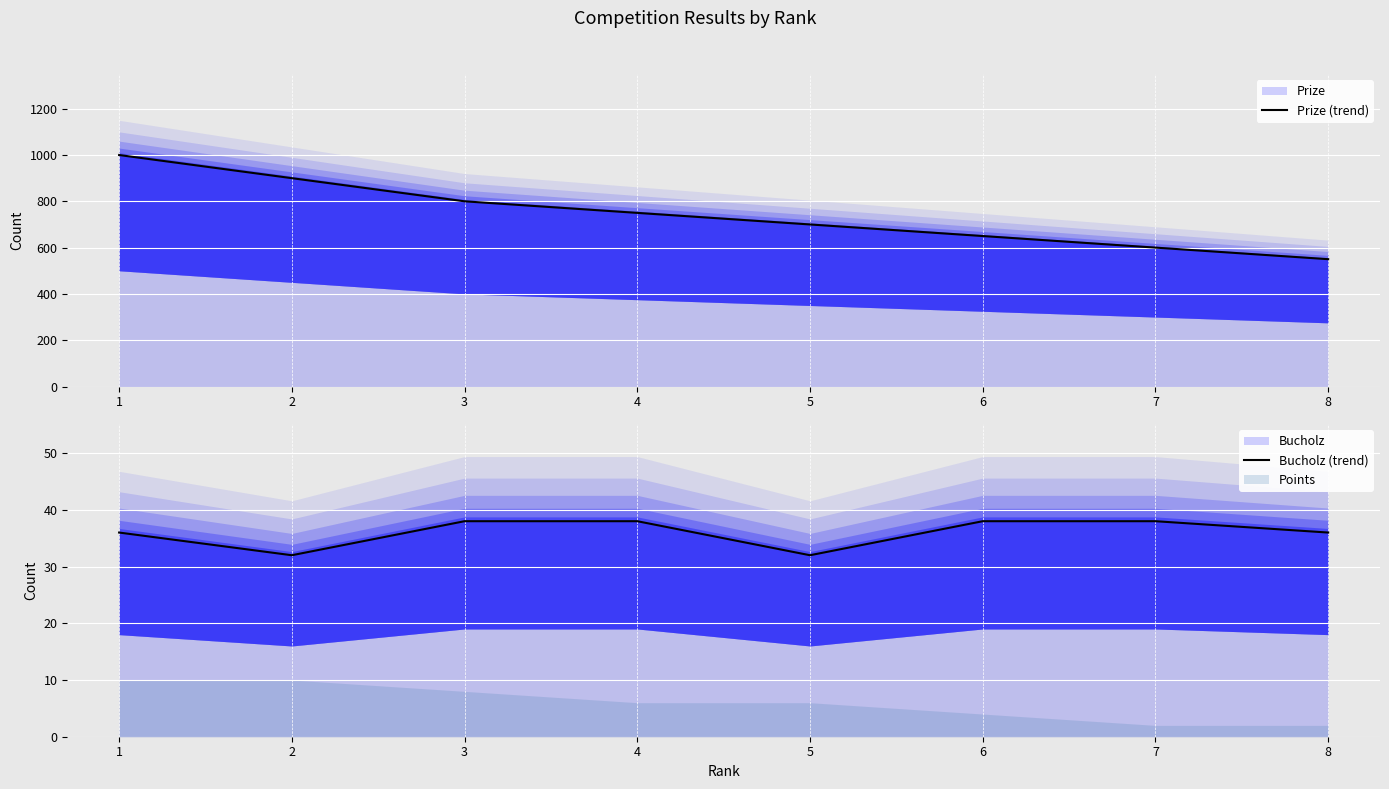

What is the spread (max minus min) of values at 6?

612